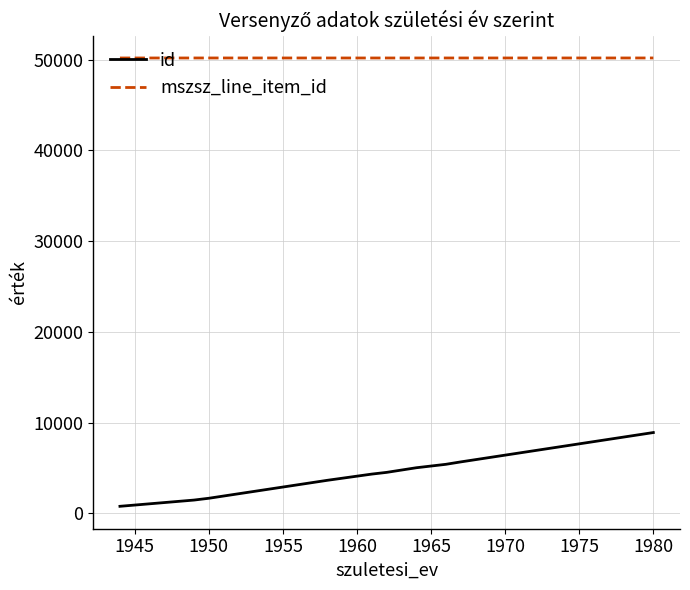

Does the chart have visible grid lines?

Yes